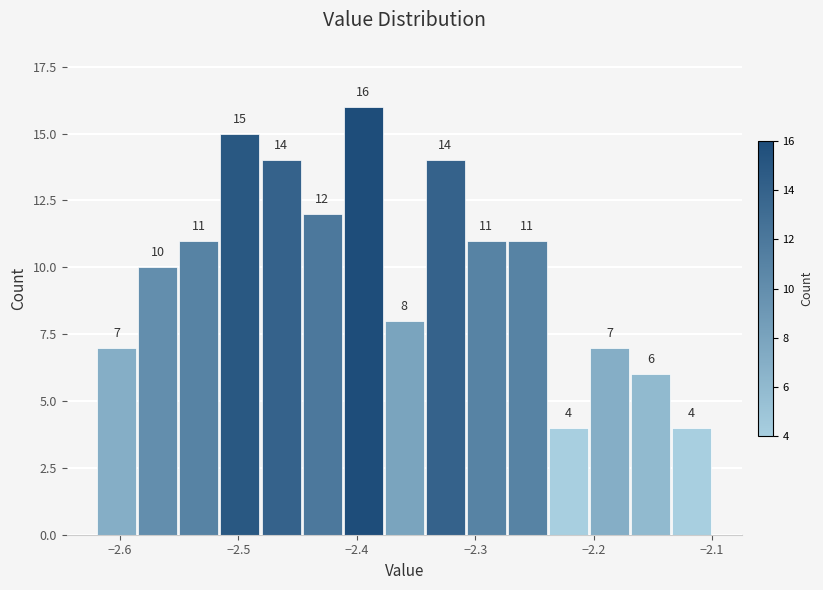

Read against the x-axis, roughly where is the centre of the tallest bar?

-2.39